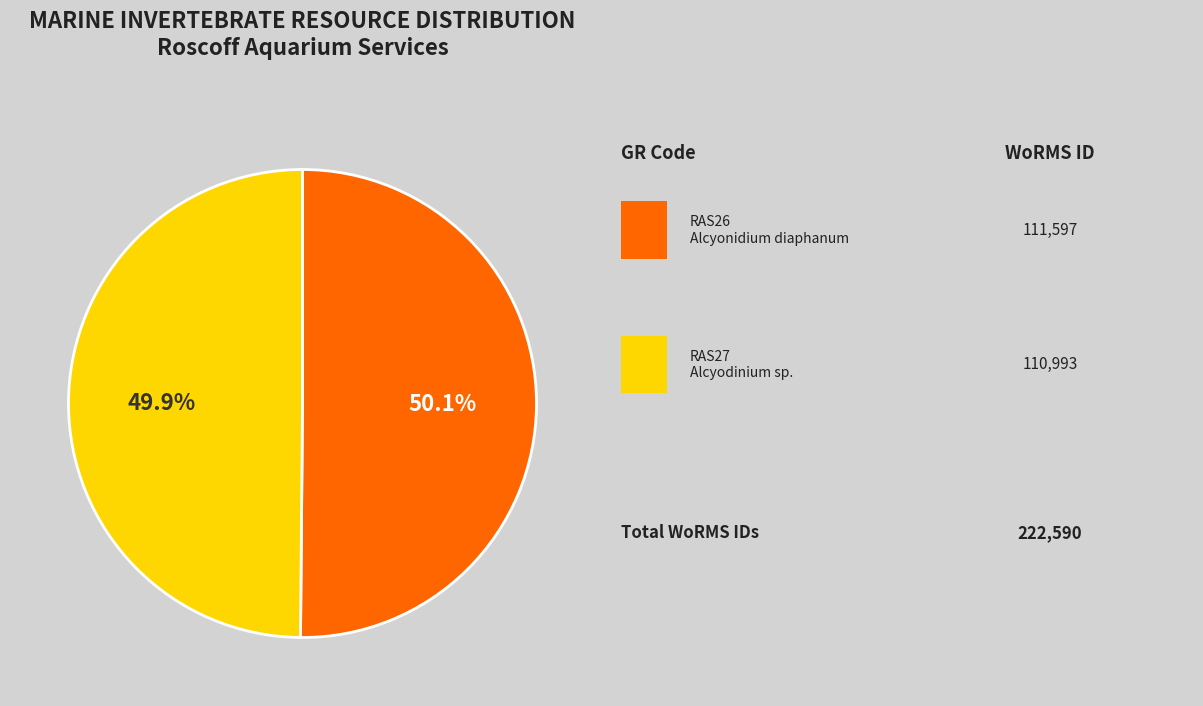

Is there a majority slice in this chart?

Yes